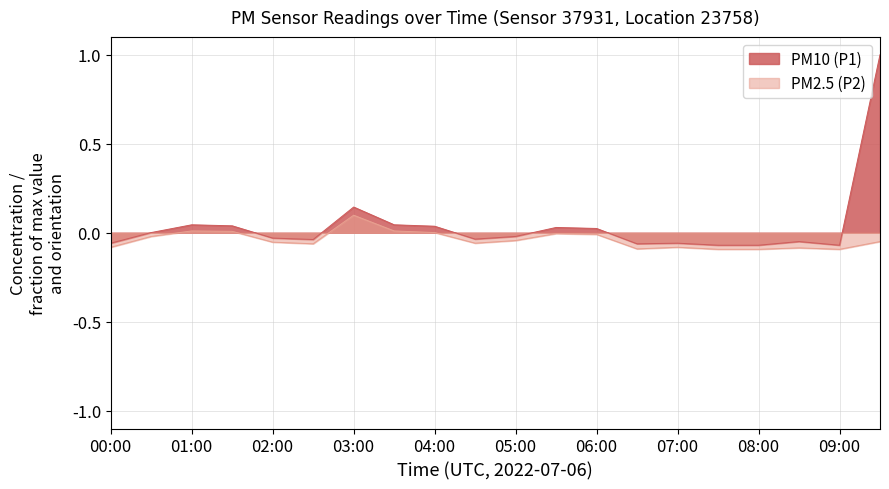

Reading left to right, list all the values displayed in this chart.

PM10 (P1): 00:00=-0.1	00:30=0.0	01:00=0.0	01:30=0.0	02:00=-0.0	02:30=-0.0	03:00=0.1	03:30=0.0	04:00=0.0	04:30=-0.0	05:00=-0.0	05:30=0.0	06:00=0.0	06:30=-0.1	07:00=-0.1	07:30=-0.1	08:00=-0.1	08:30=-0.0	09:00=-0.1	09:30=1.0
PM2.5 (P2): 00:00=-0.1	00:30=-0.0	01:00=0.0	01:30=0.0	02:00=-0.1	02:30=-0.1	03:00=0.1	03:30=0.0	04:00=0.0	04:30=-0.1	05:00=-0.0	05:30=-0.0	06:00=-0.0	06:30=-0.1	07:00=-0.1	07:30=-0.1	08:00=-0.1	08:30=-0.1	09:00=-0.1	09:30=-0.0